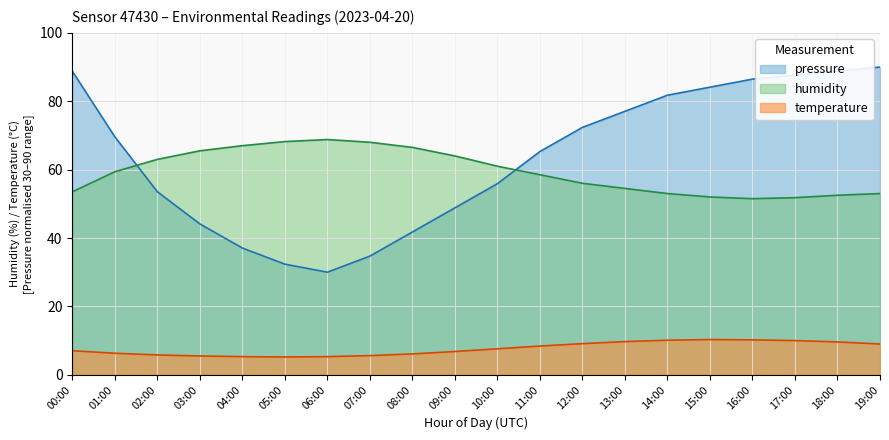

True or false: humidity and temperature cross at least once.

False